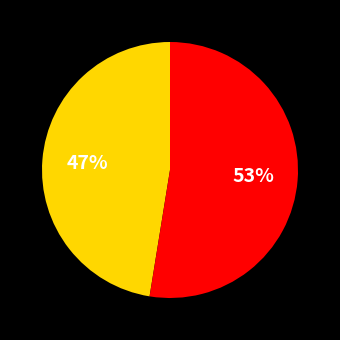

Is there a majority slice in this chart?

Yes